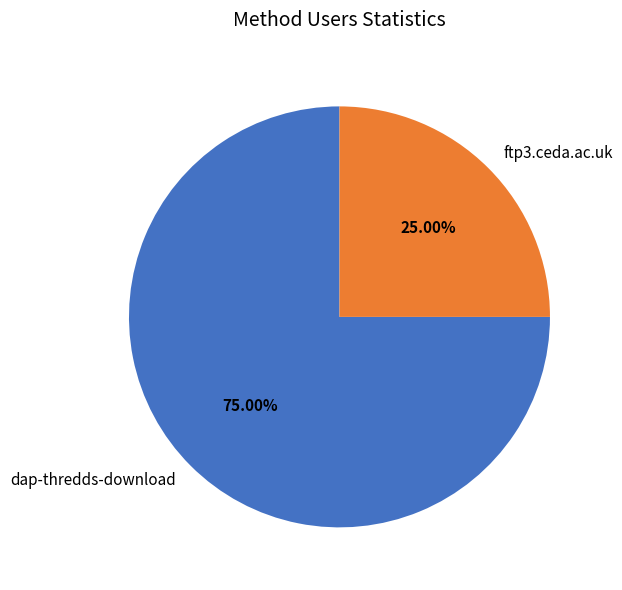

How many slices are in this pie chart?

2